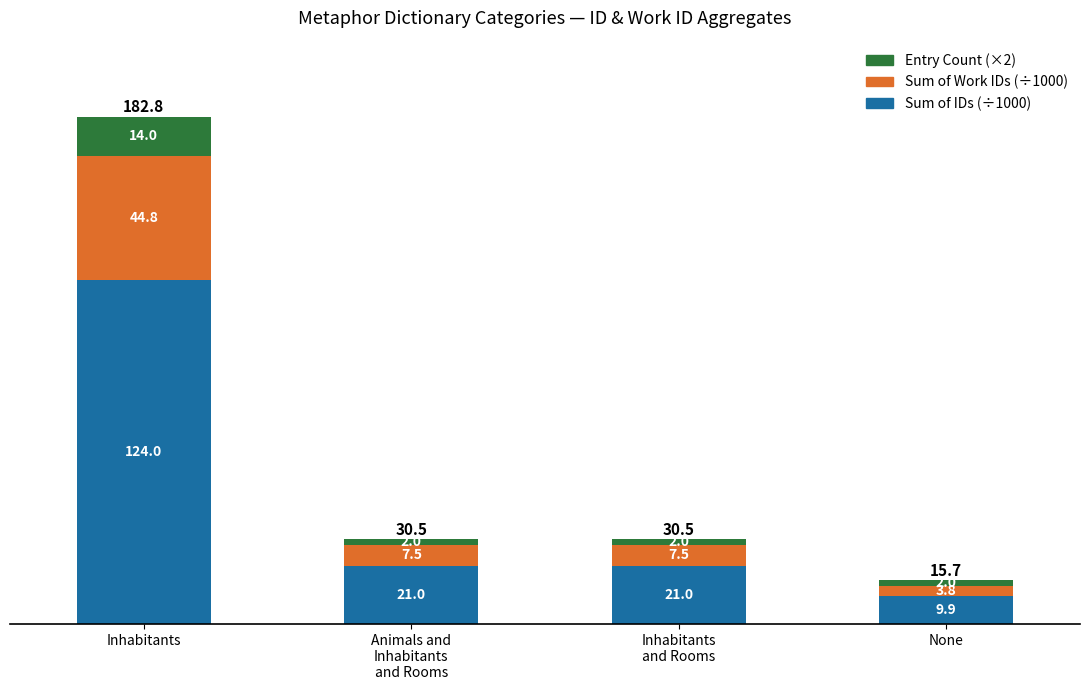

How many bars are there in total?

4